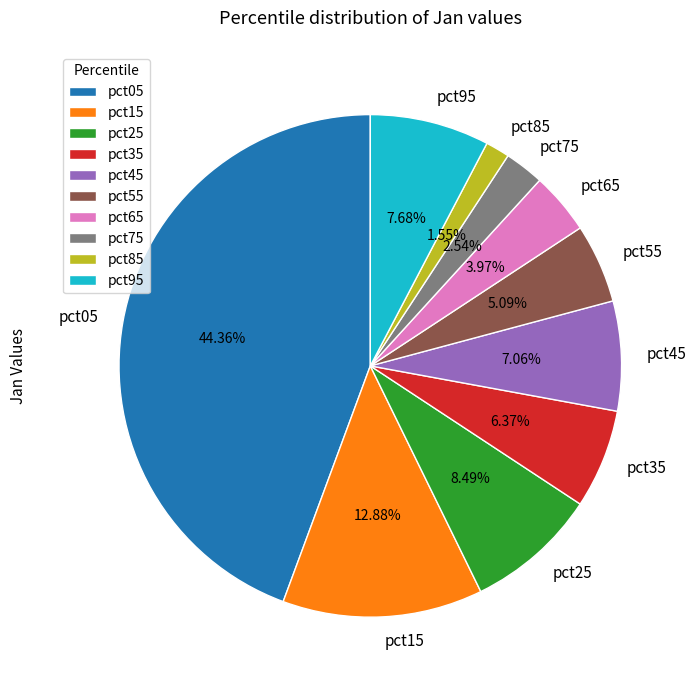

True or false: pct35 accounts for 6% of the total.

True